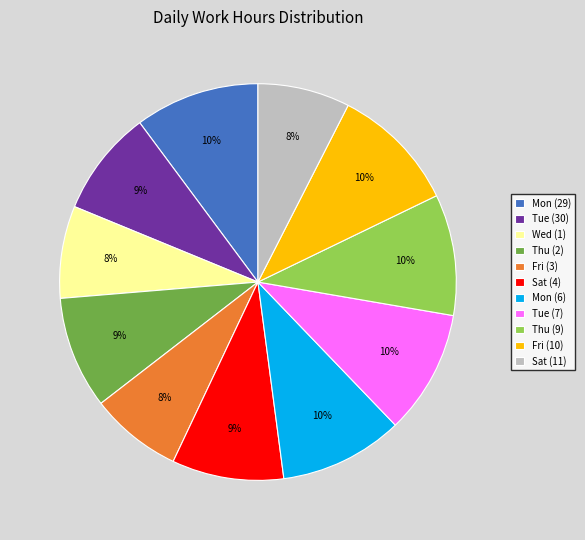

Between Tue (7) and Sat (4), which is larger?

Tue (7)